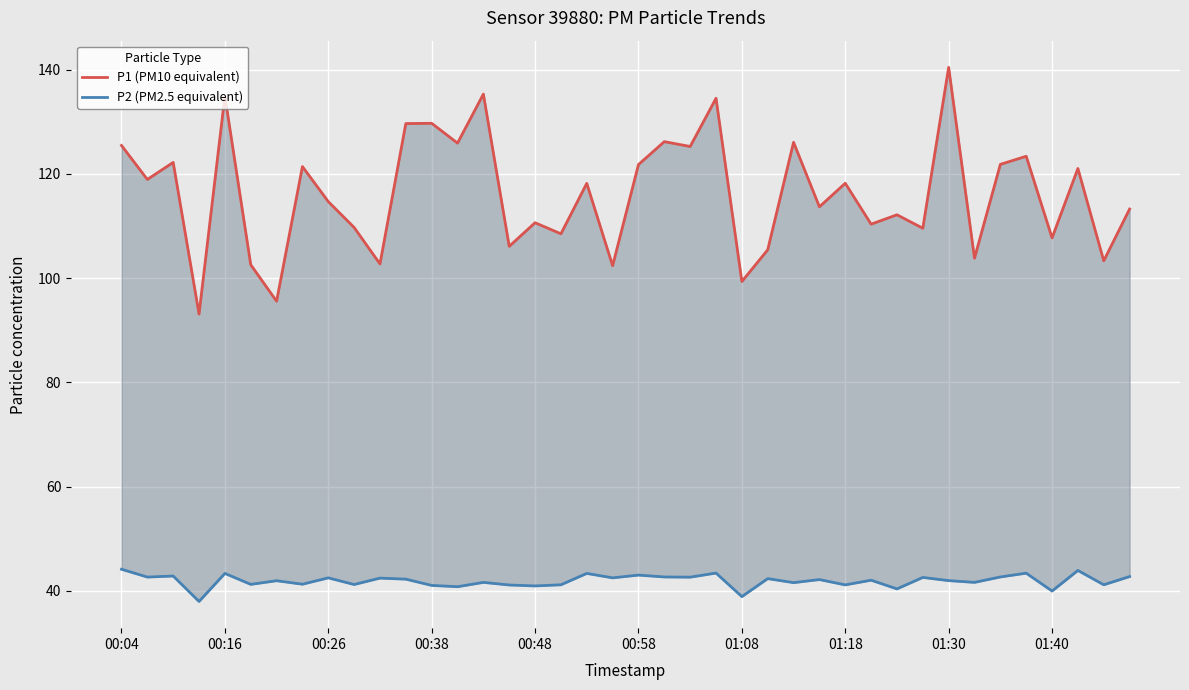

Count the number of categories in the chart.

40